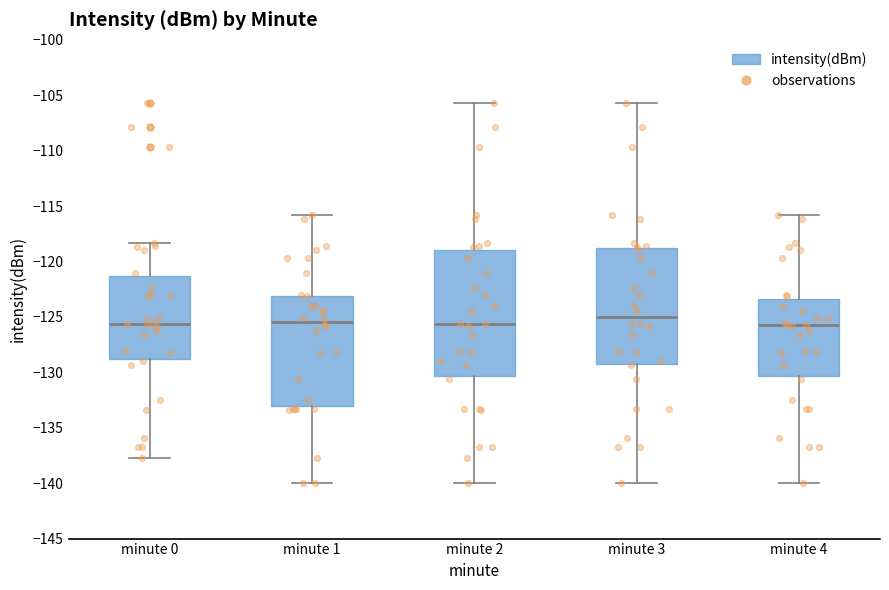

Reading left to right, read every box against the y-axis: the position of its median line, the range the box covers, and the ends of its whiskers. The values are not printed on the chart, so give them approximately, as read against the axis.

minute 0: median -125.5, box -129.0 to -121.5, whiskers -138.0 to -118.5
minute 1: median -125.5, box -133.0 to -123.0, whiskers -140.0 to -116.0
minute 2: median -125.5, box -130.5 to -119.0, whiskers -140.0 to -105.5
minute 3: median -125.0, box -129.0 to -119.0, whiskers -140.0 to -105.5
minute 4: median -126.0, box -130.5 to -123.5, whiskers -140.0 to -116.0